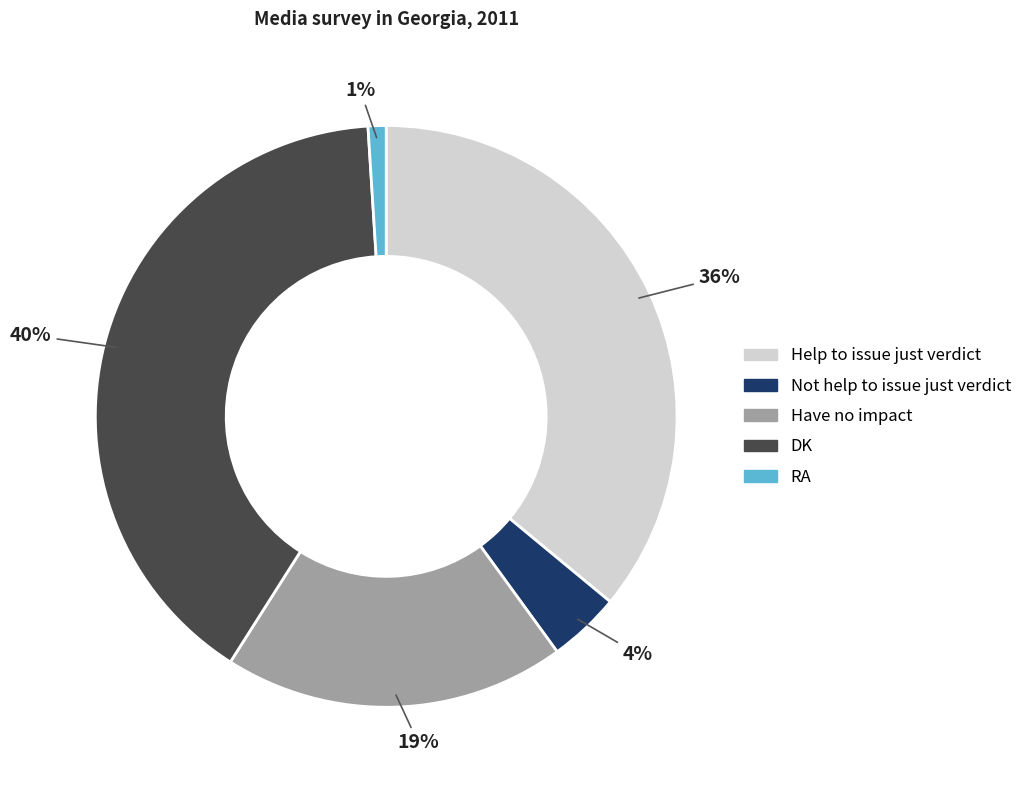

Does any single category account for the majority?

No